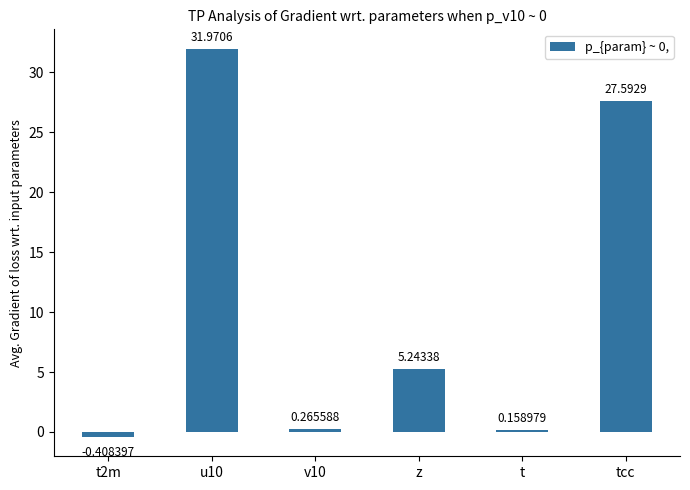

What is the maximum value shown in the chart?

32.0